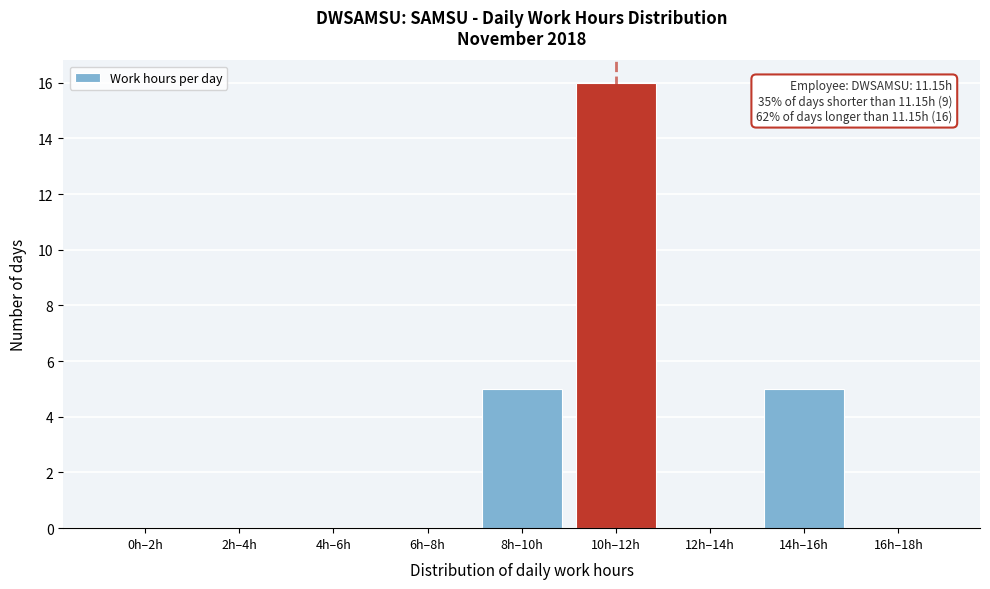

Reading left to right, extract all data points from this chart.

0h–2h=0	2h–4h=0	4h–6h=0	6h–8h=0	8h–10h=5	10h–12h=16	12h–14h=0	14h–16h=5	16h–18h=0